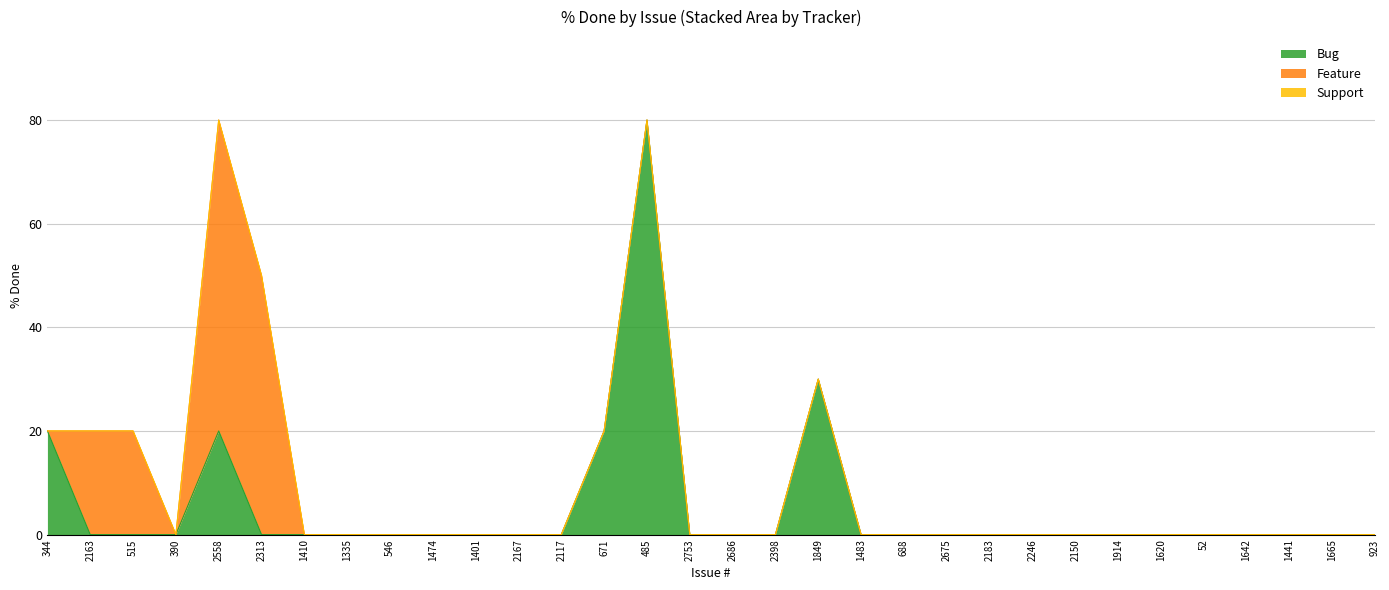

Is it true that Feature equals -30 at 1474?

False